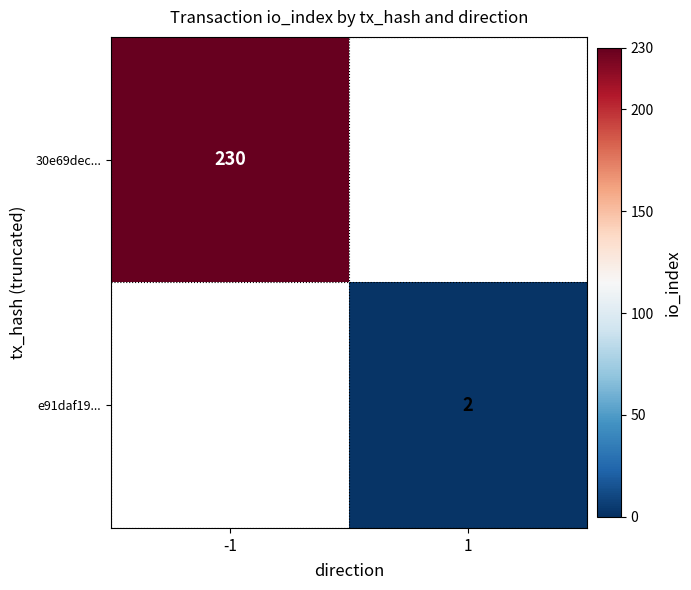

Is it true that 30e69dec... equals 146 at -1?

False